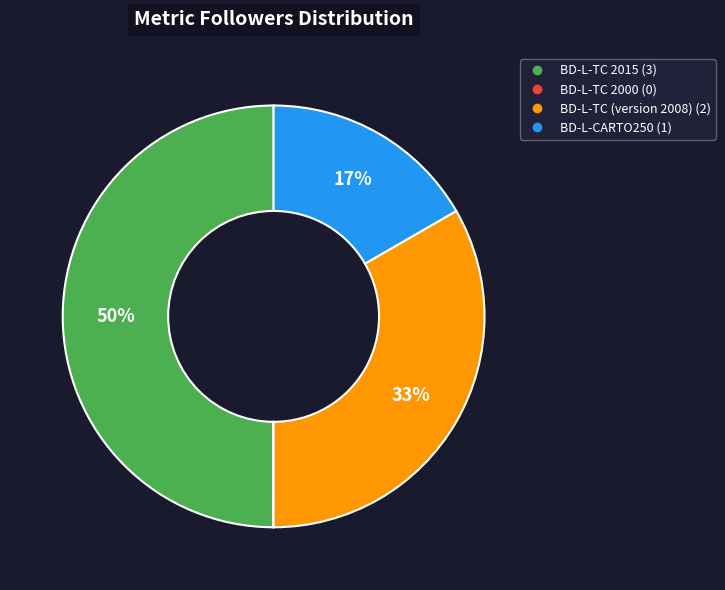

Does BD-L-CARTO250 account for over 50% of the chart?

No